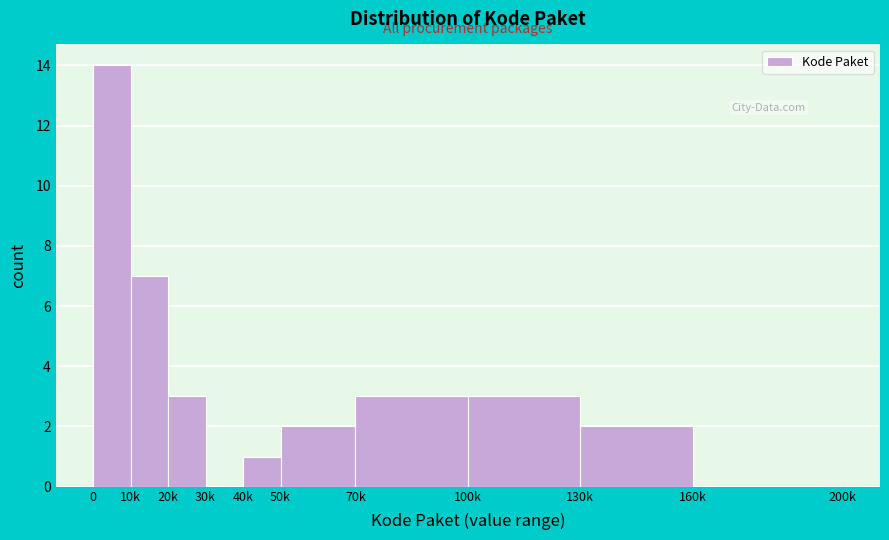

Reading left to right, transcribe all the data shown in this chart.

0=14	10k=7	20k=3	30k=0	40k=1	50k=2	70k=3	100k=3	130k=2	160k=0